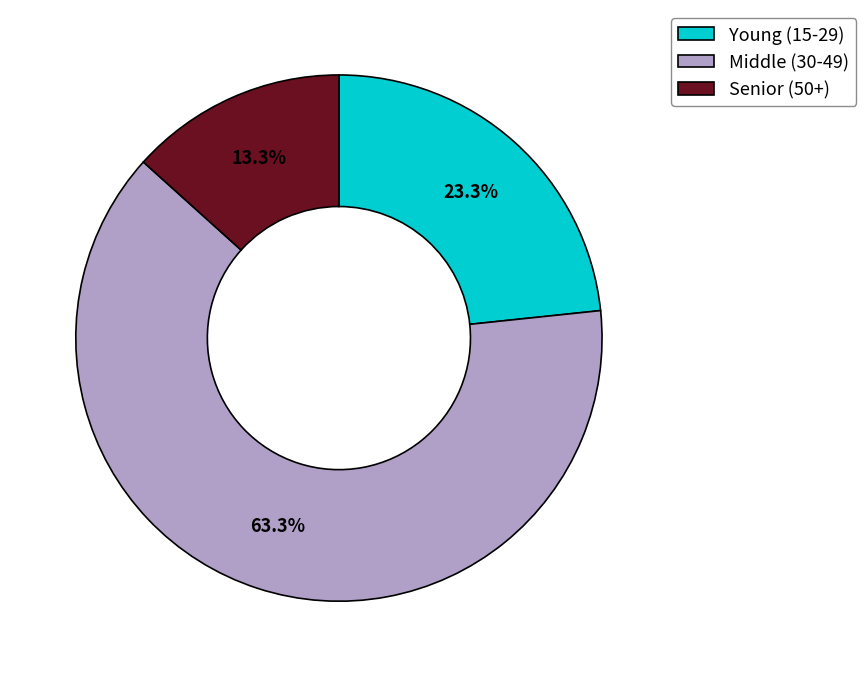

Is there a majority slice in this chart?

Yes